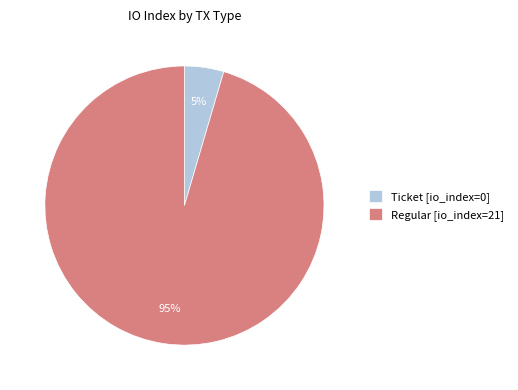

To the nearest percent, what is the average slice percentage?

50%